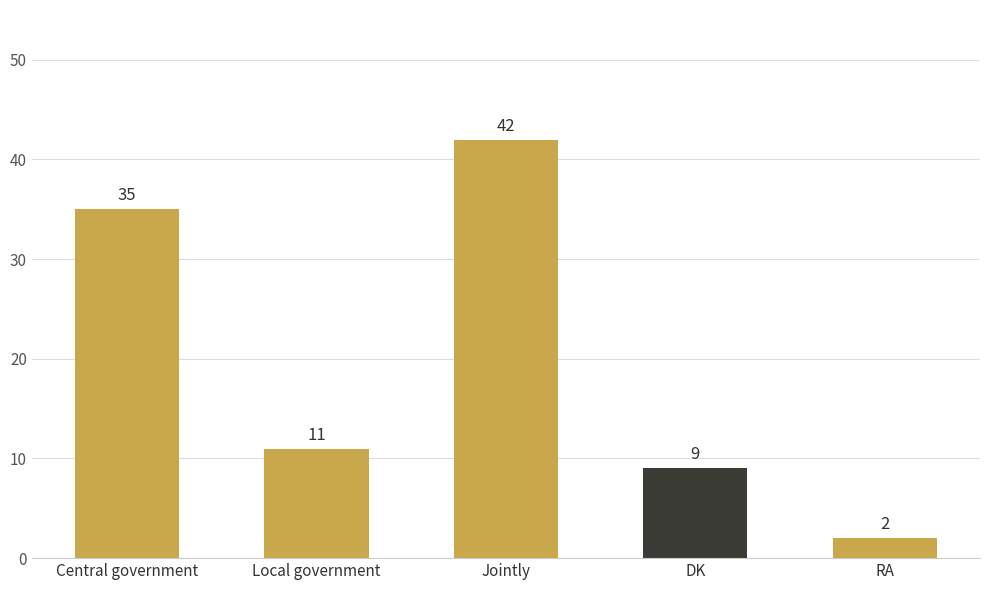

List the labels in order of value, largest first.

Jointly, Central government, Local government, DK, RA